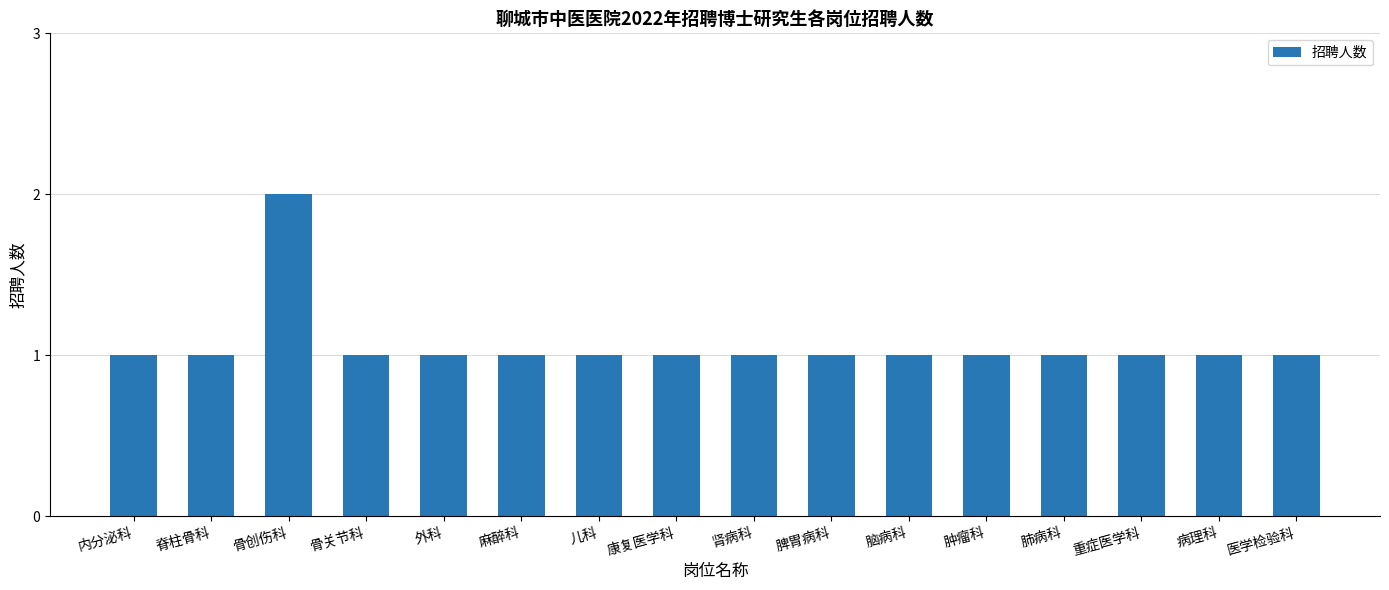

What is the ratio of the value at 肿瘤科 to the value at 外科?

1.0